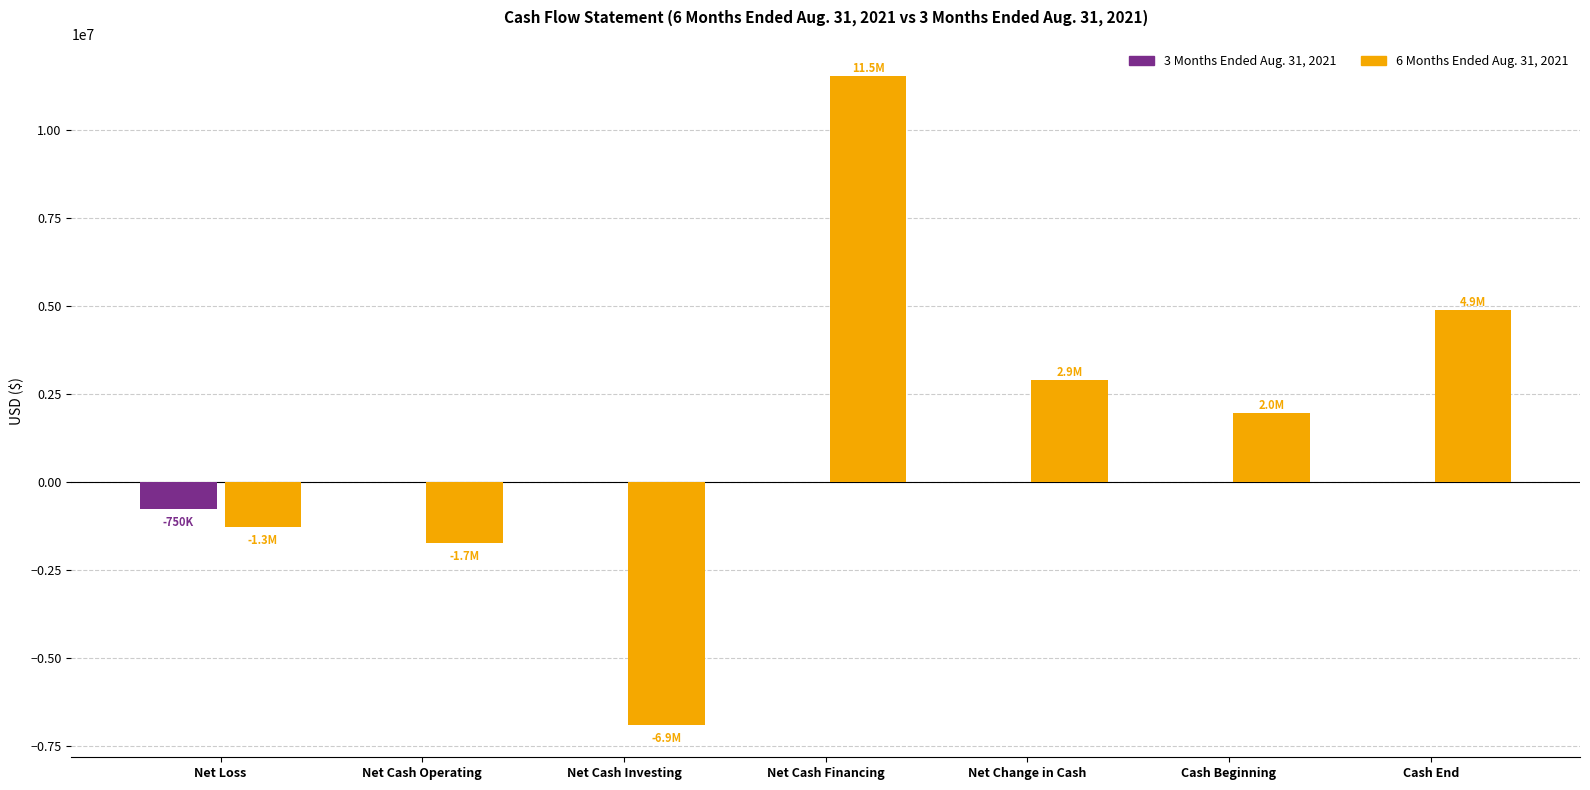

At which category is the sum across all series the highest?

Net Cash Financing